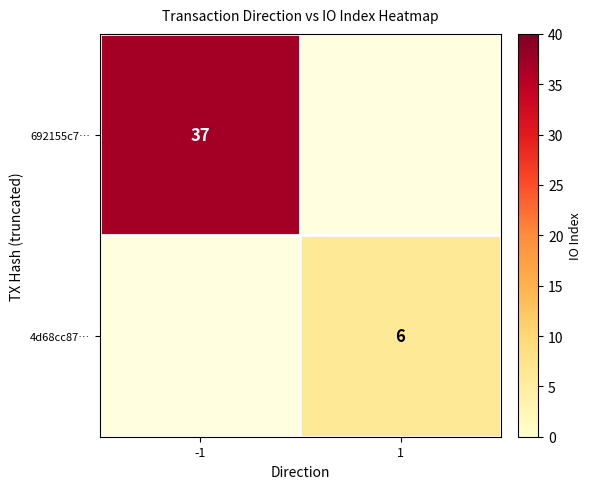

Is the value of 4d68cc87… at 1 greater than the value of 692155c7… at -1?

No